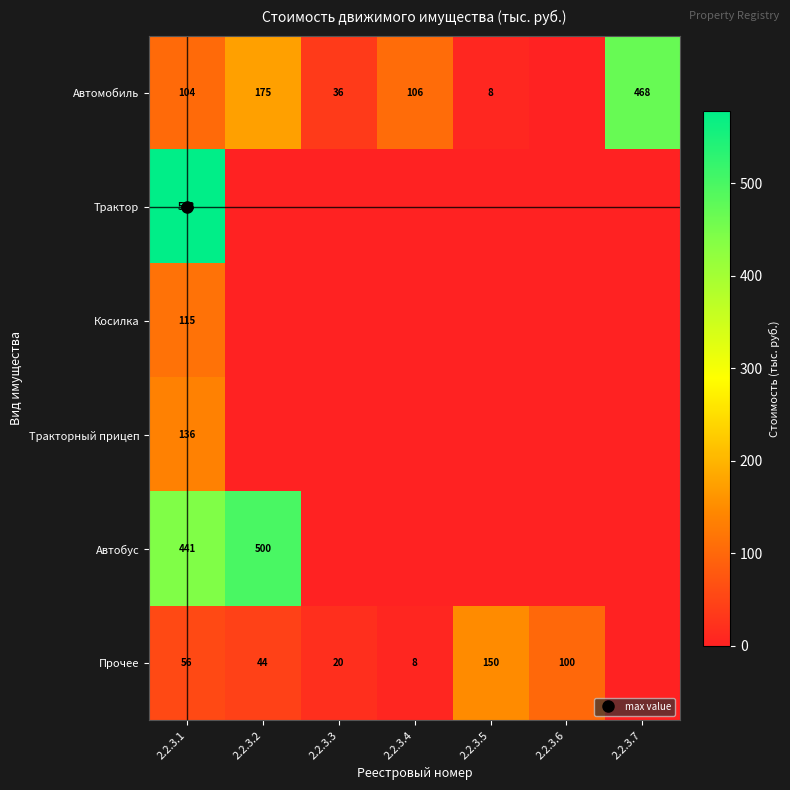

Between 2.2.3.6 and 2.2.3.7, which series saw the biggest shift?

Автомобиль